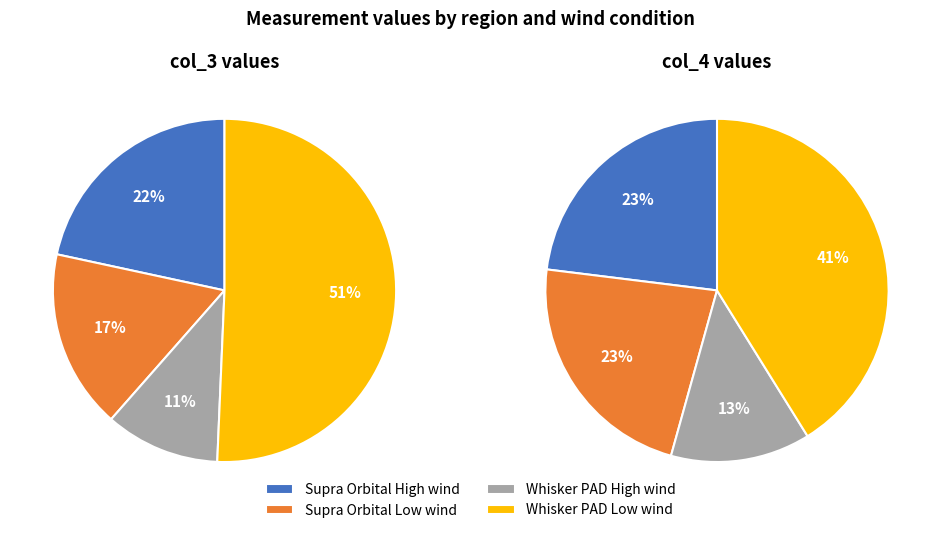

What percentage is NOT represented by Whisker PAD Low wind?

49.3%